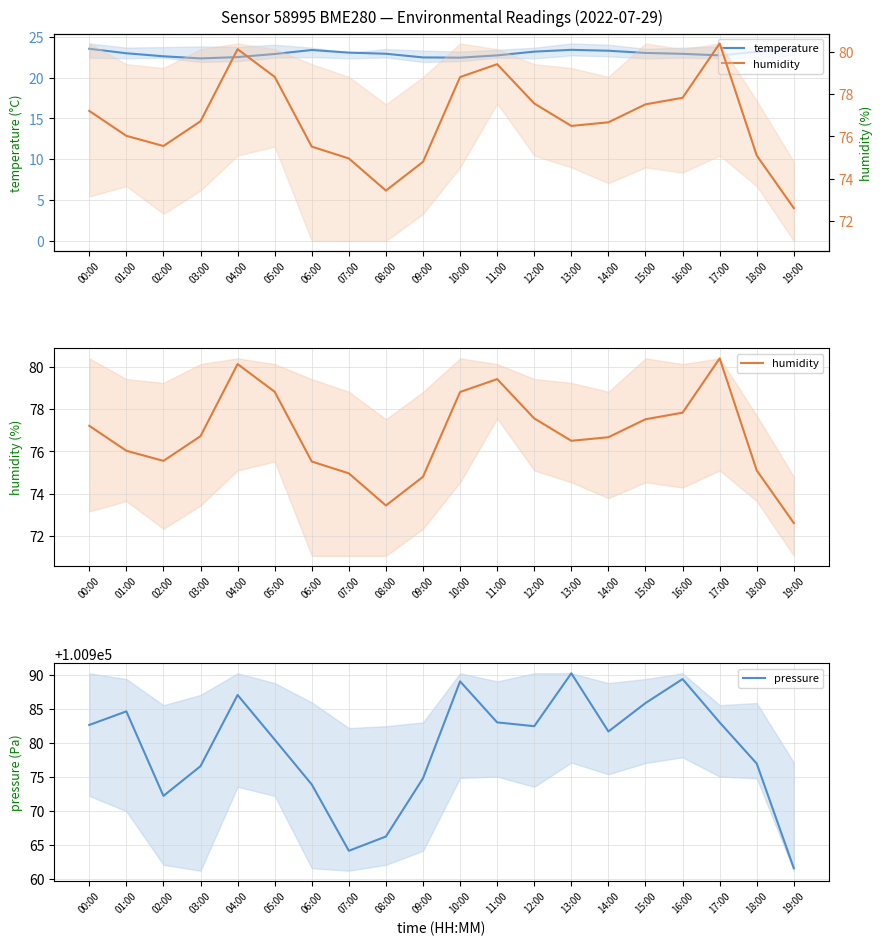

How many distinct data groups are displayed?

3